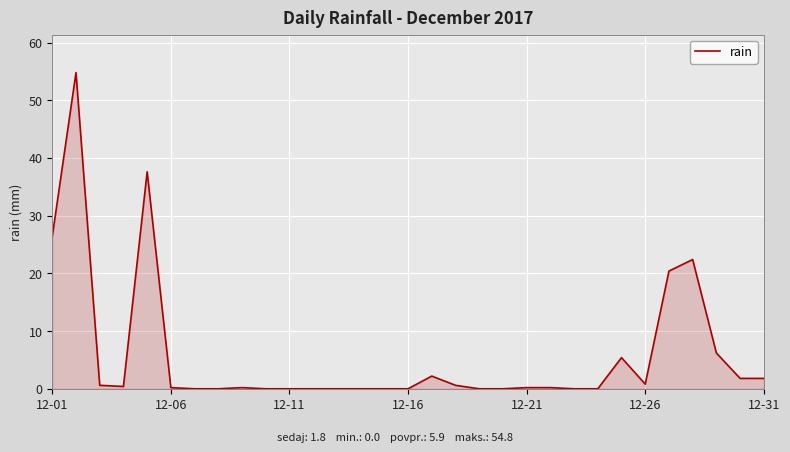

What is the difference between the maximum and minimum values?

54.8